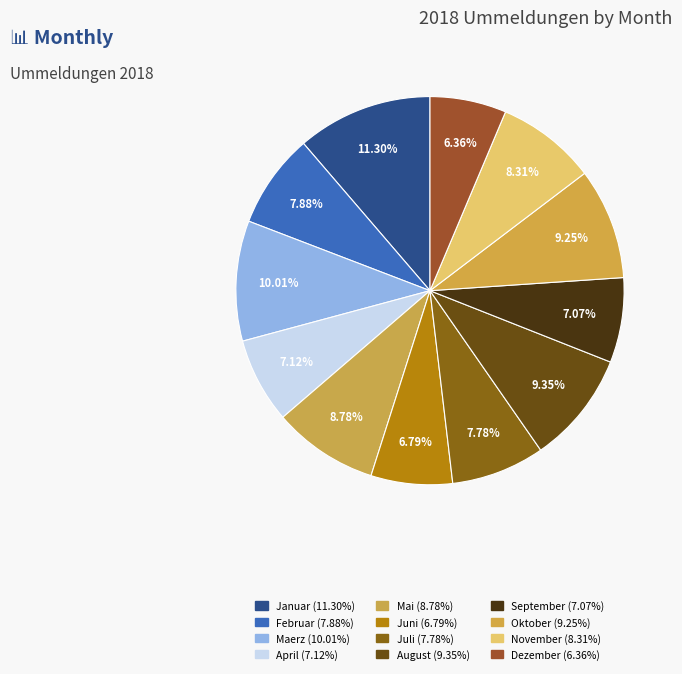

Count the number of slices in the pie.

12